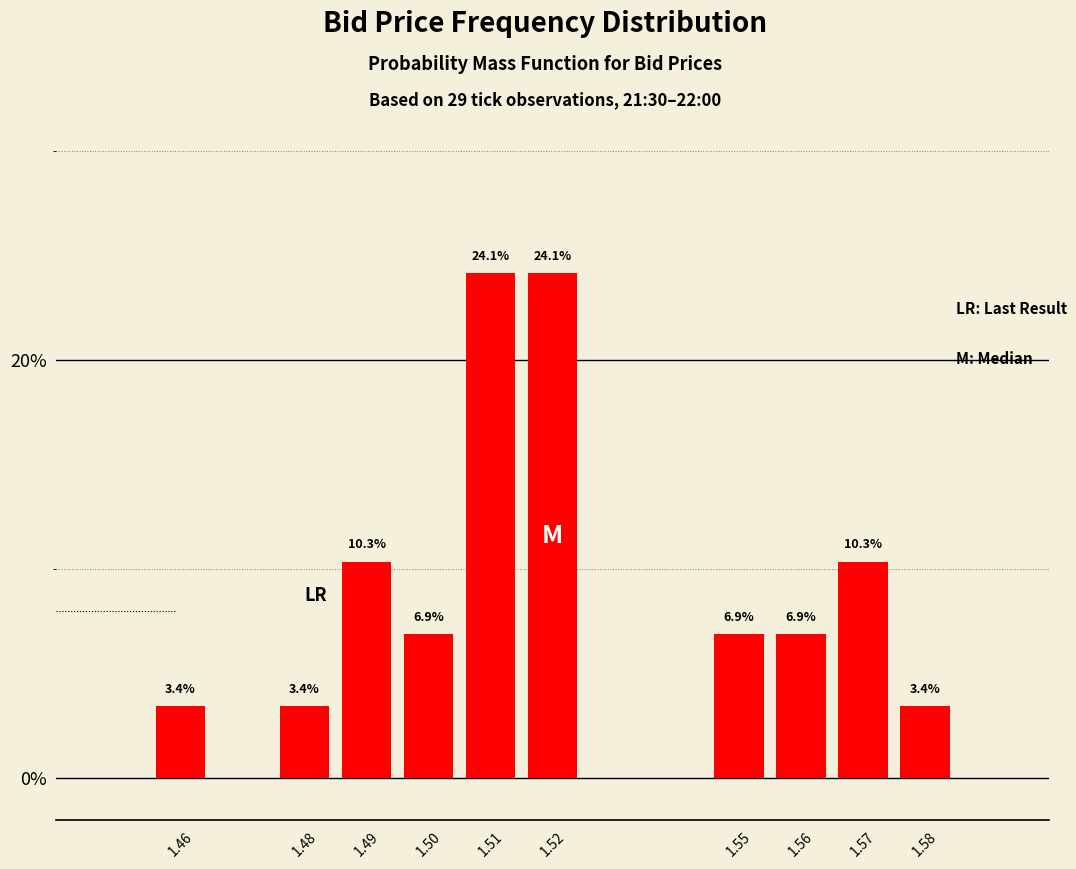

Reading left to right, extract all data points from this chart.

1.46=3.4	1.48=3.4	1.49=10.3	1.50=6.9	1.51=24.1	1.52=24.1	1.55=6.9	1.56=6.9	1.57=10.3	1.58=3.4